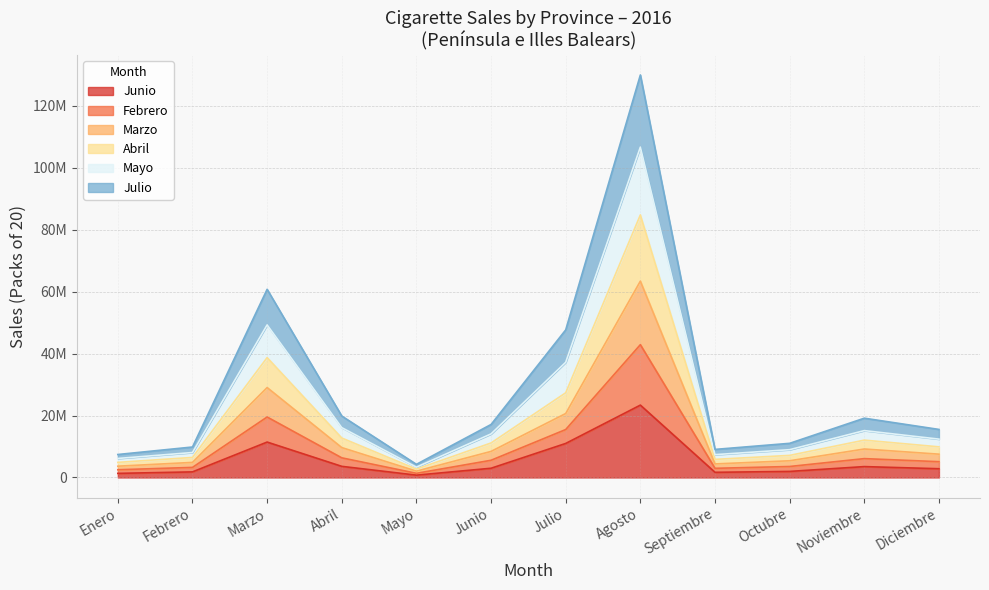

Count the number of data series in this chart.

6